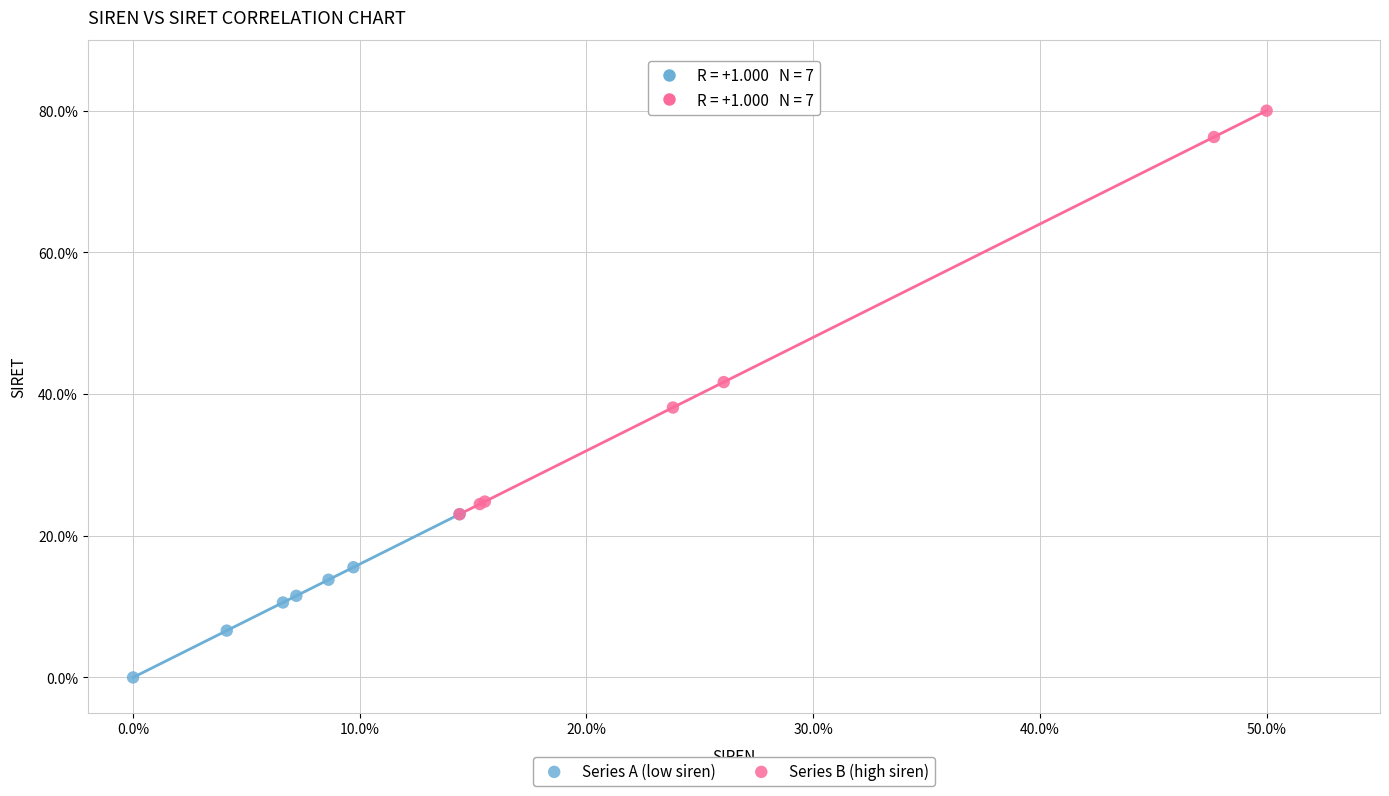

Which series reaches the minimum Y coordinate?

Series A (low siren)